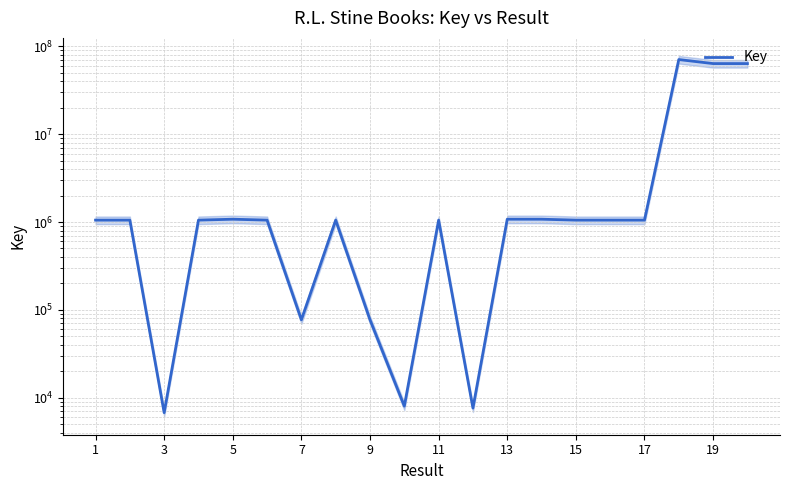

How many interior local peaks (higher than both neighbors) does the data have?

5